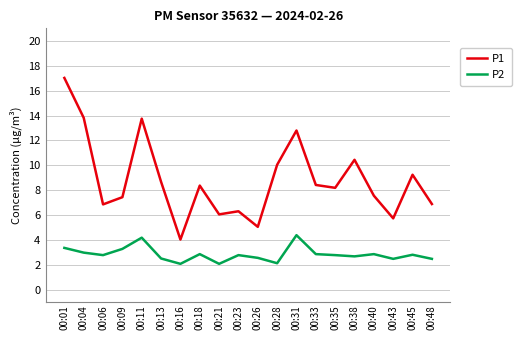

Rank the series by their maximum value, from lowest to highest.

P2, P1